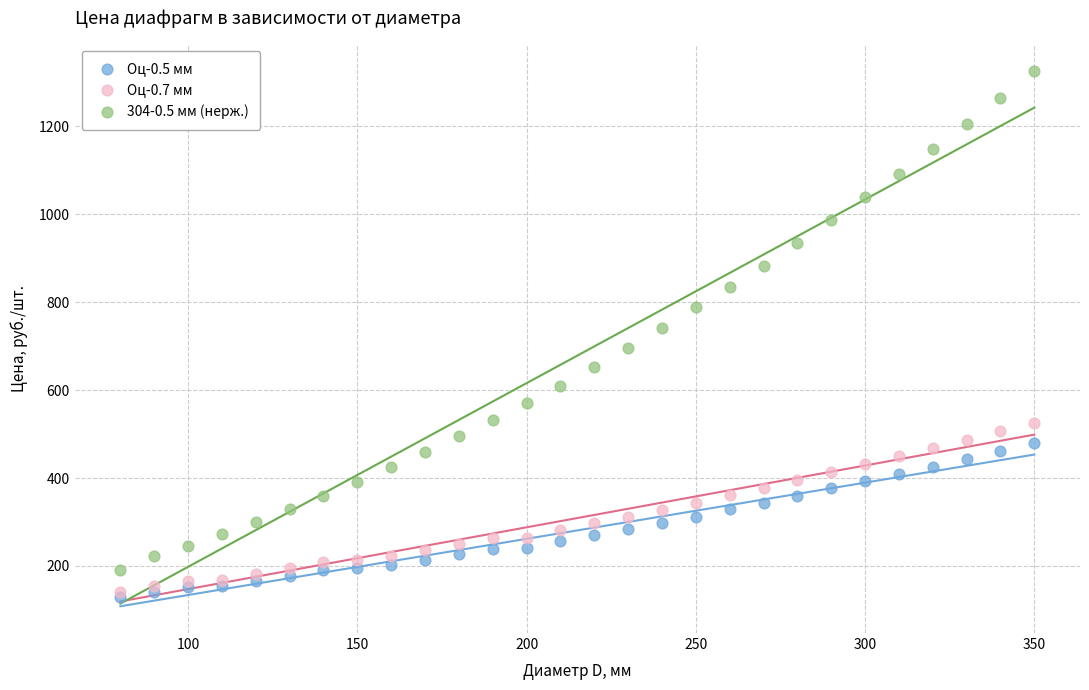

What are all the series names shown in the legend?

Оц-0.5 мм, Оц-0.7 мм, 304-0.5 мм (нерж.)